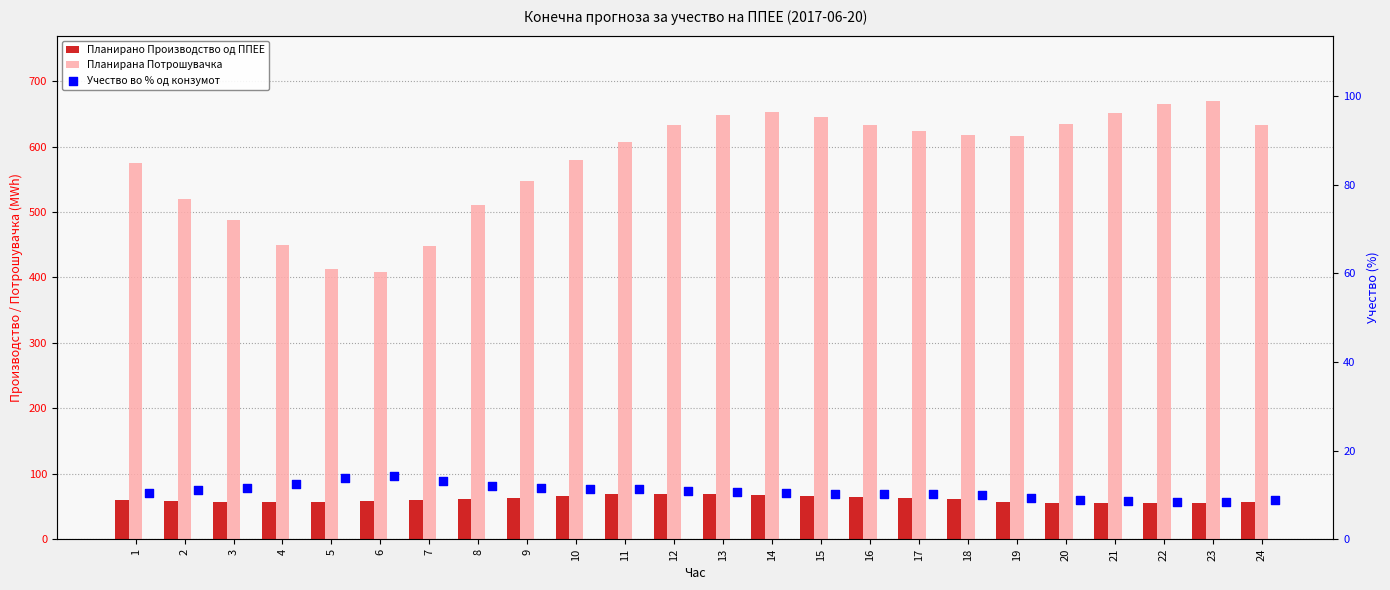

Which series has the widest spread of Y values?

Планирана Потрошувачка